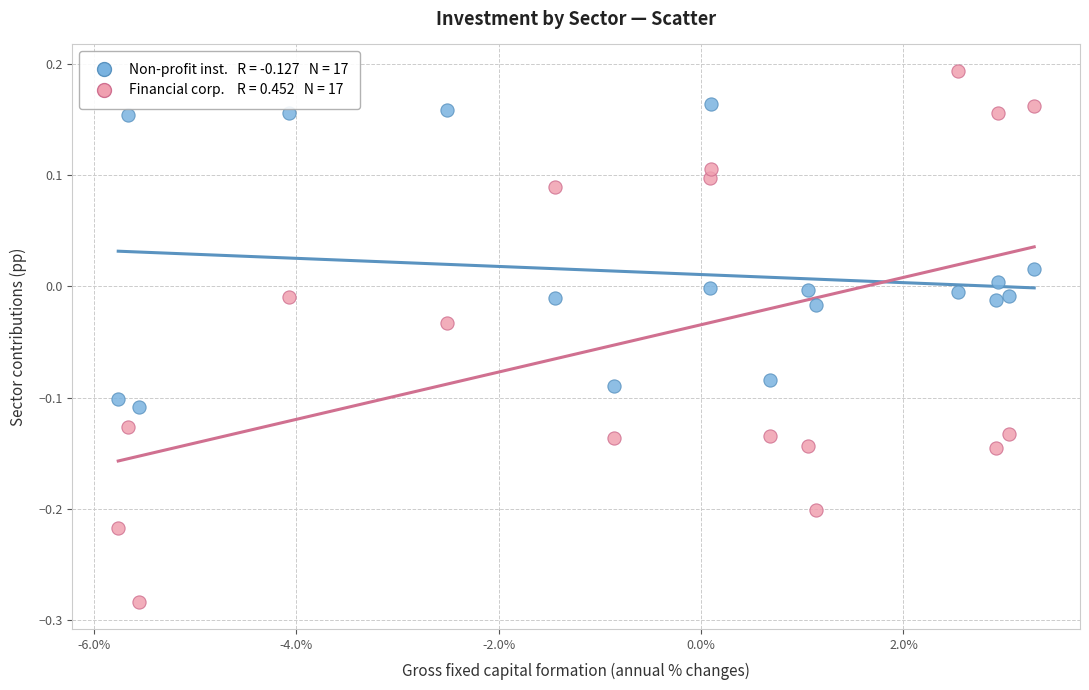

Across all data points, what is the range of Y values (max minus min)?

0.5